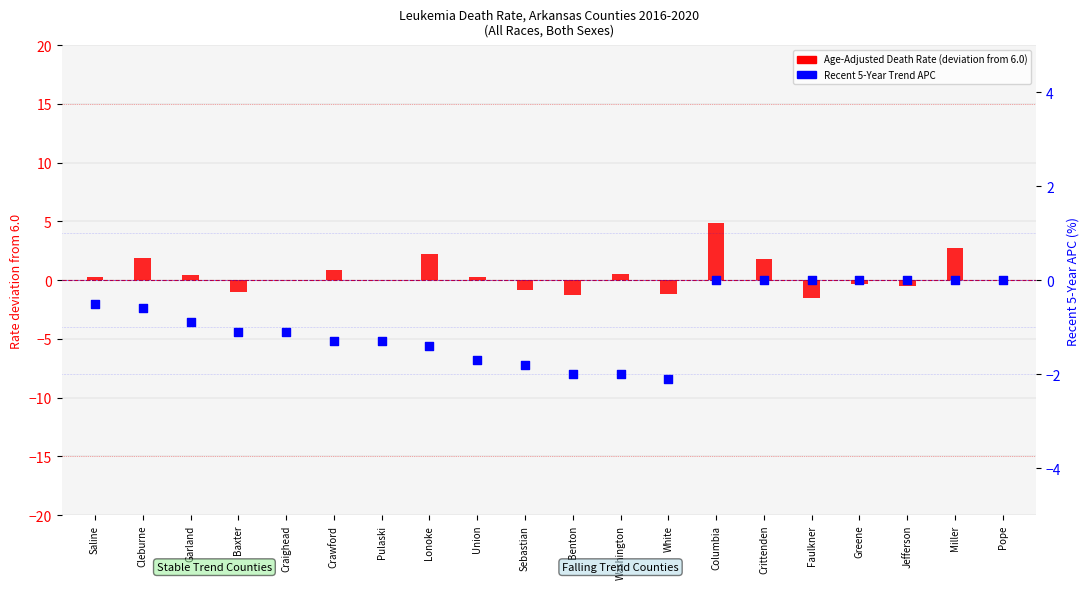

Which series has the largest total across all categories?

Age-Adjusted Death Rate (centered at 6.0)